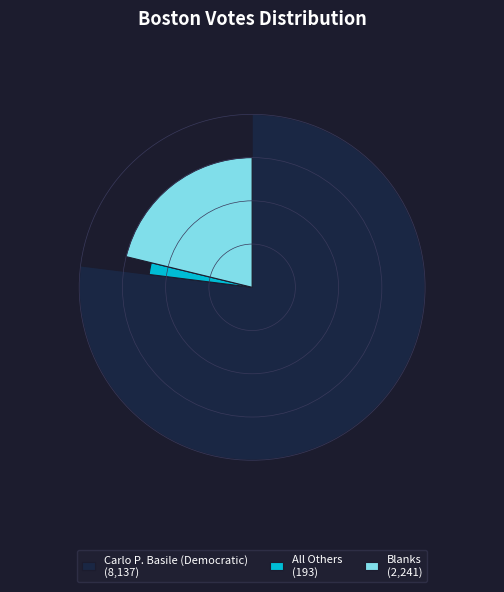

True or false: Blanks accounts for 29% of the total.

False